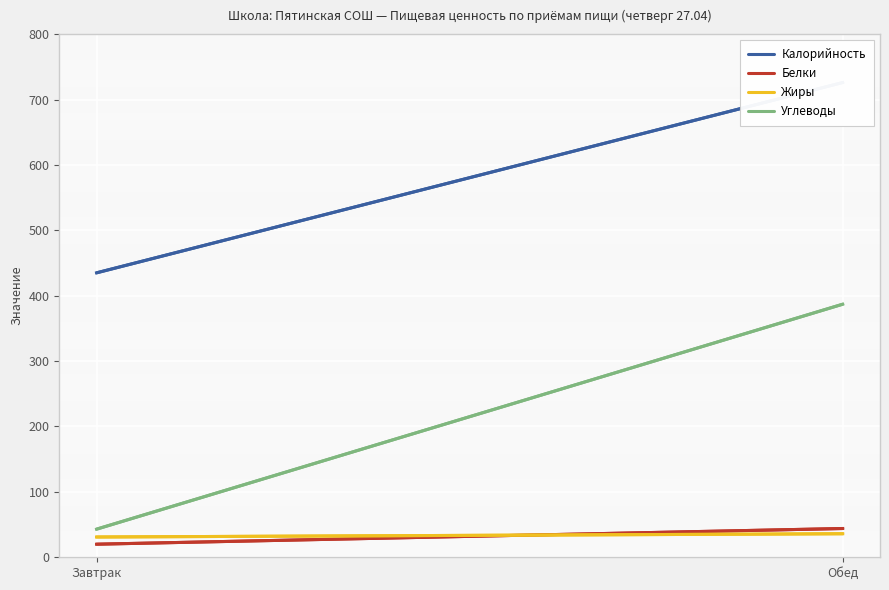

What is the spread (max minus min) of values at Завтрак?

415